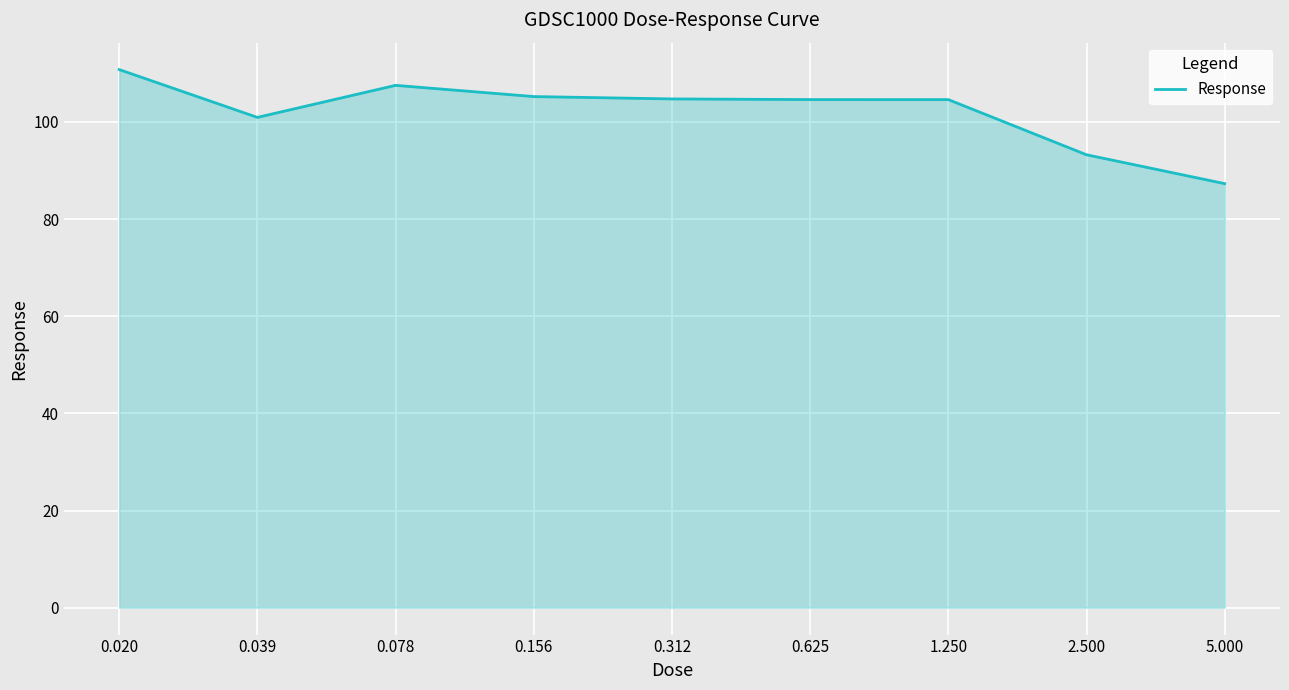

What is the greatest value displayed?

110.8